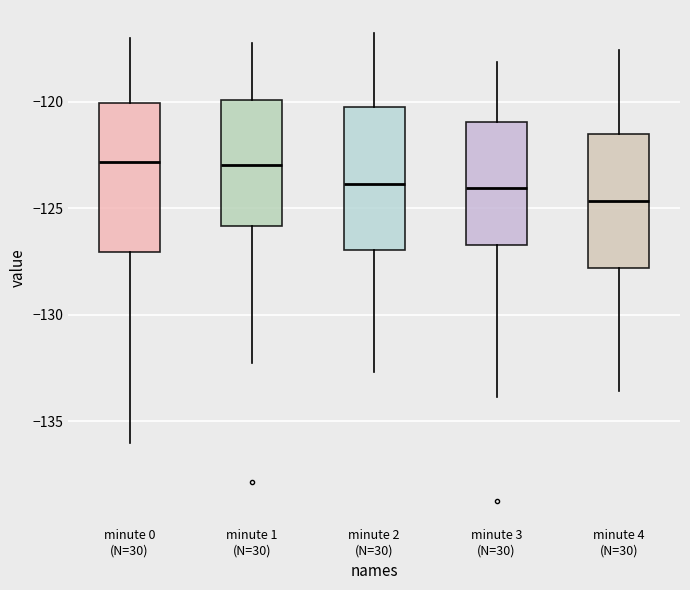

Where is the upper edge of the box for minute 3 (N=30) on the y-axis? The values are not printed on the chart, so give them approximately, as read against the axis.

-121.0